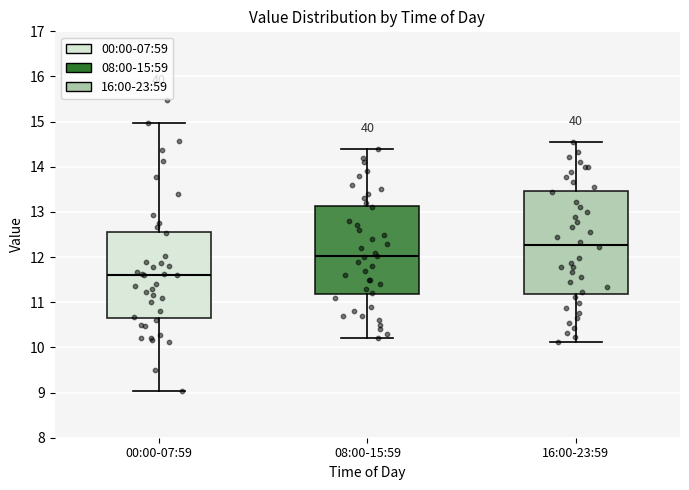

Which box has the lowest median line?

00:00-07:59